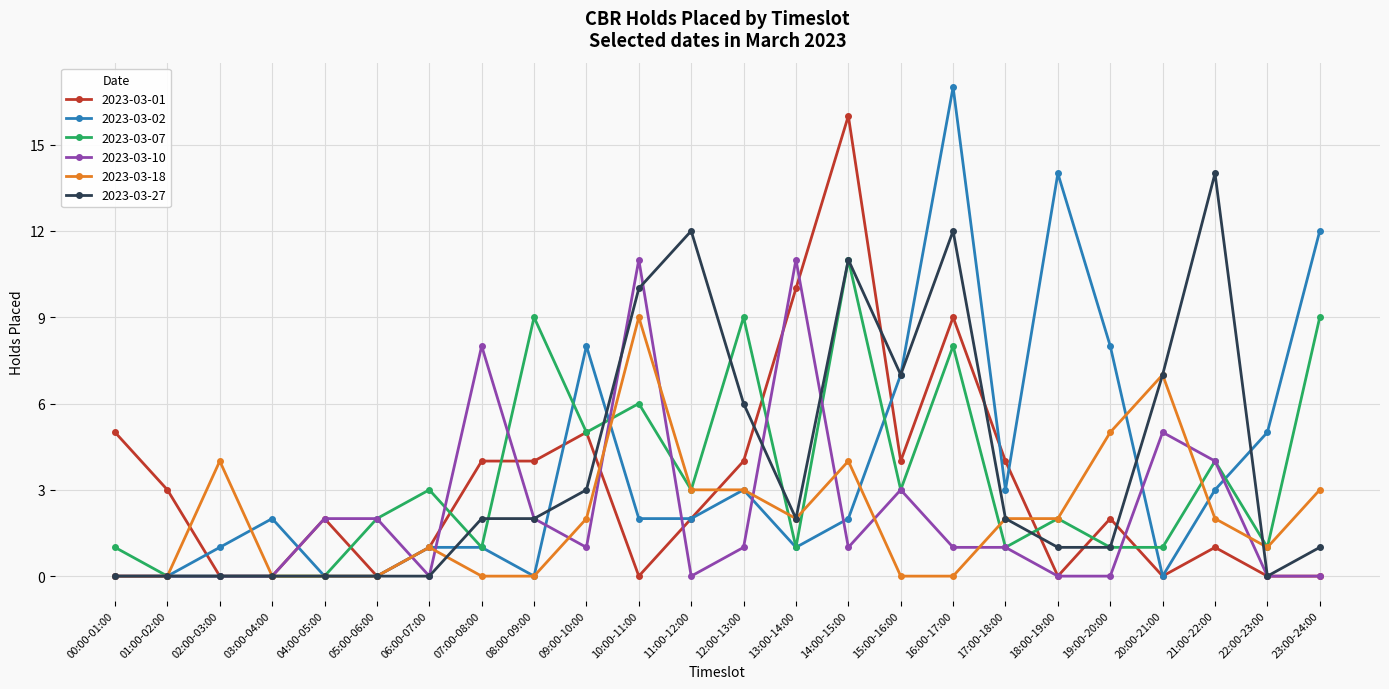

True or false: 2023-03-10 has more than 1 interior local peaks.

True